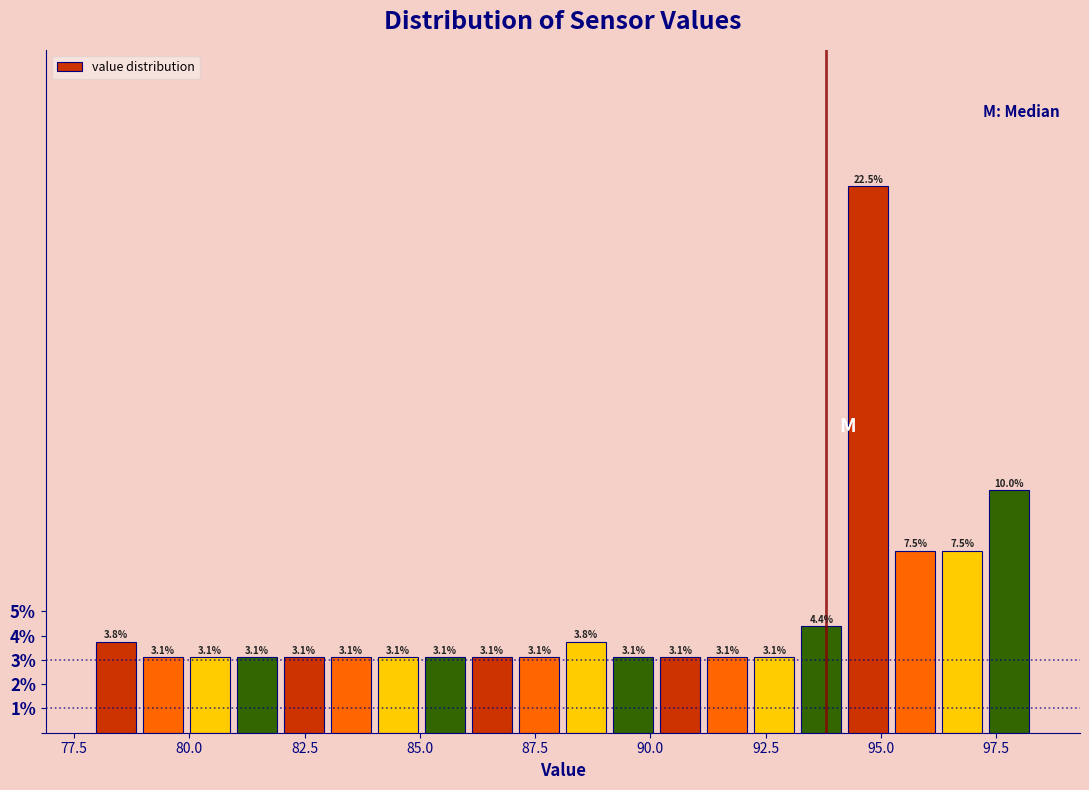

Read against the x-axis, roughly where is the centre of the tallest bar?

94.5